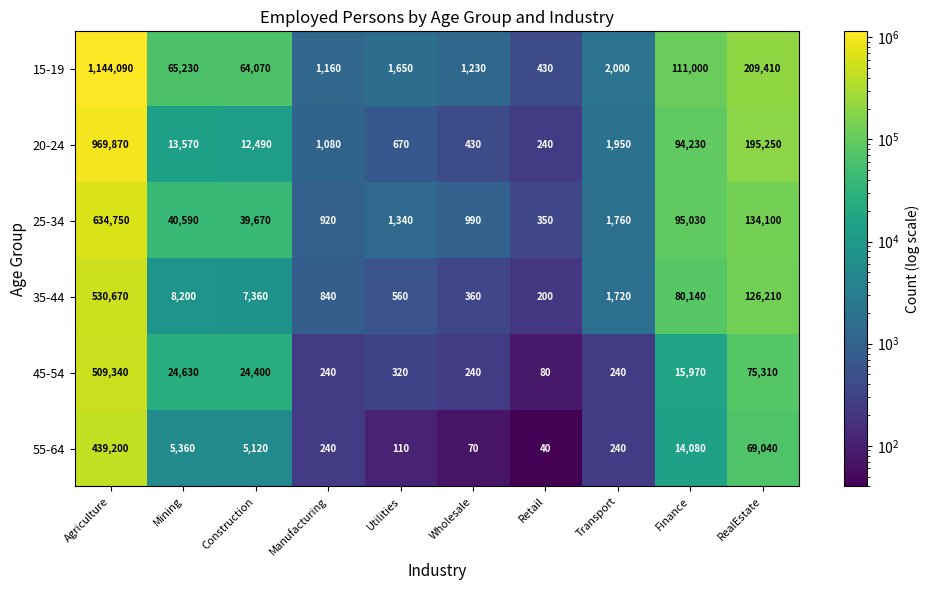

What is the spread (max minus min) of values at Agriculture?

704890